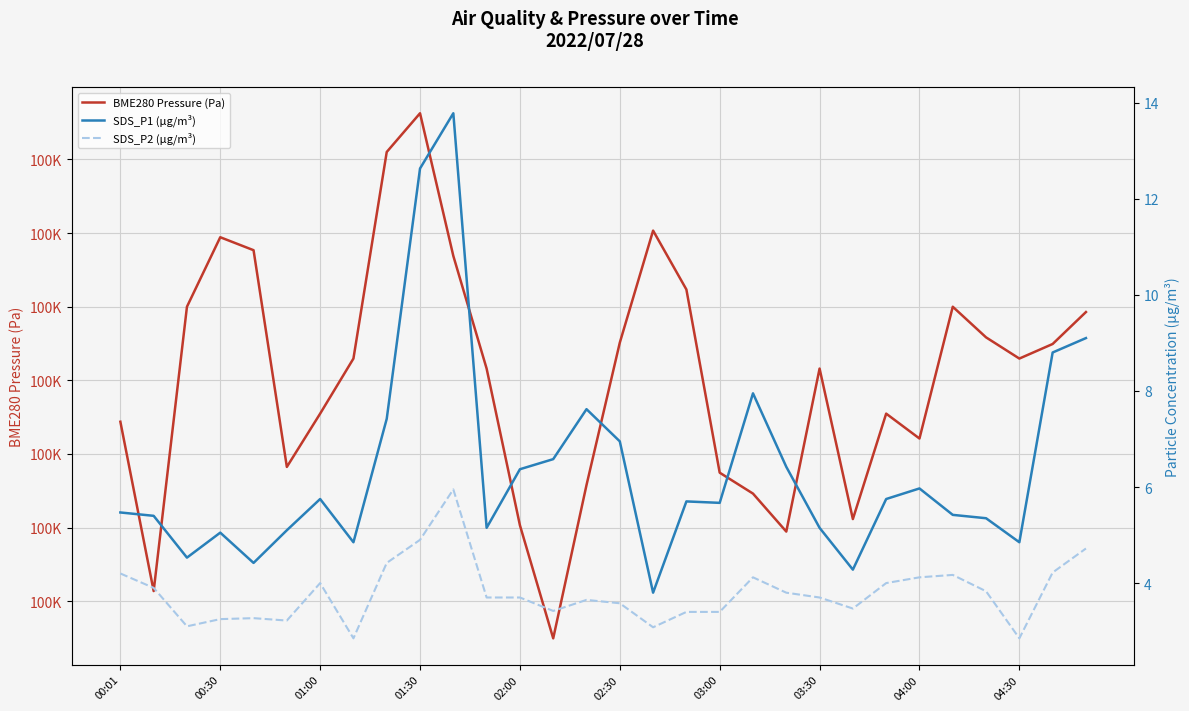

Where is the first local maximum for BME280 Pressure (Pa)?

00:30